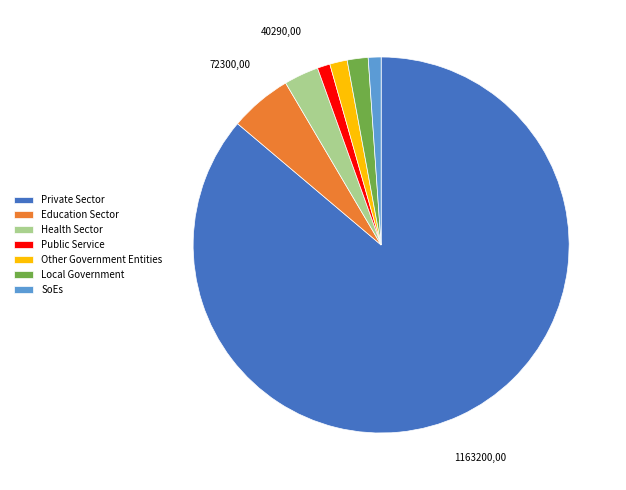

Combined, do SoEs and Education Sector account for over 50%?

No